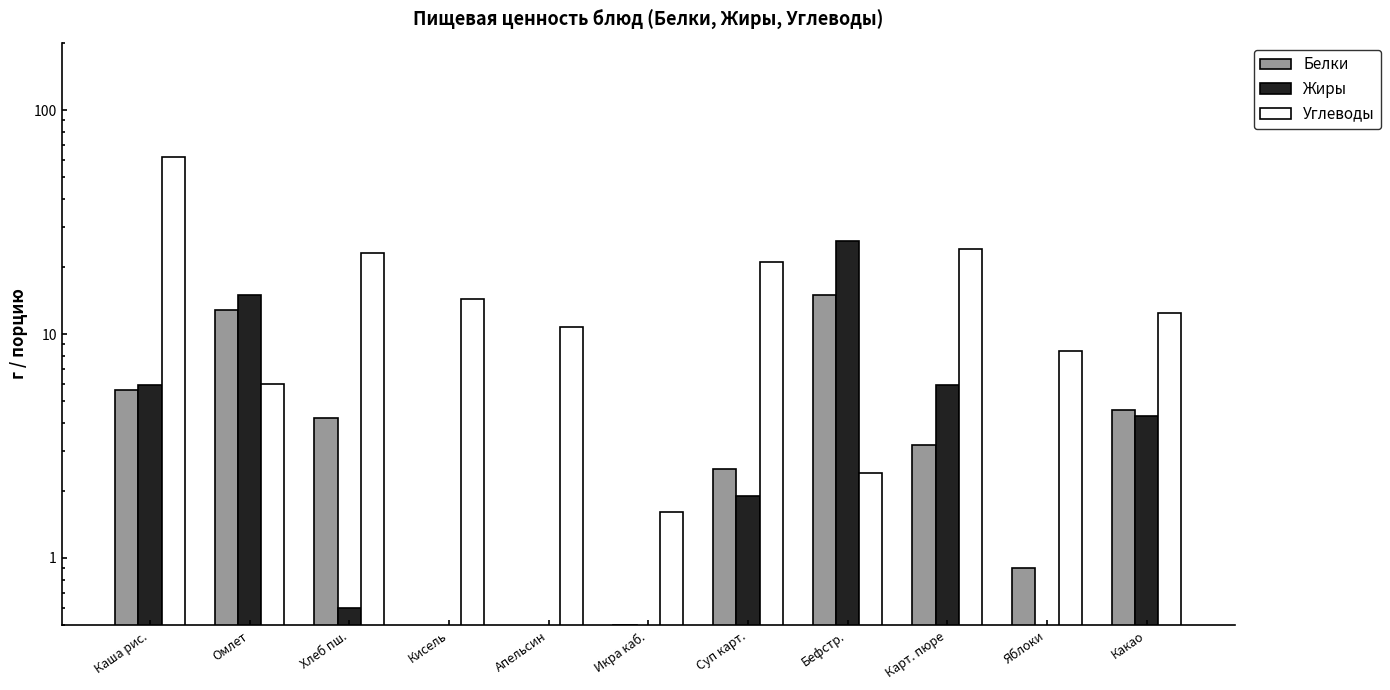

At how many categories does at least one series exceed 10?

9